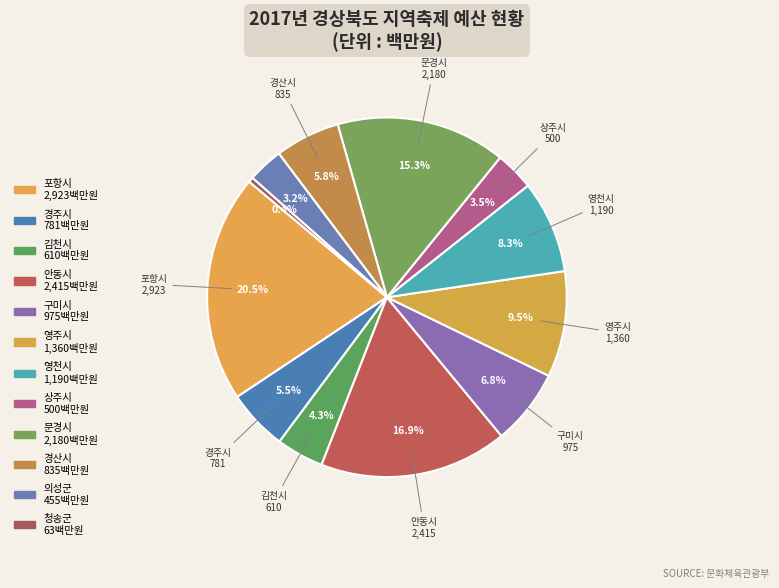

Count the number of slices in the pie.

12